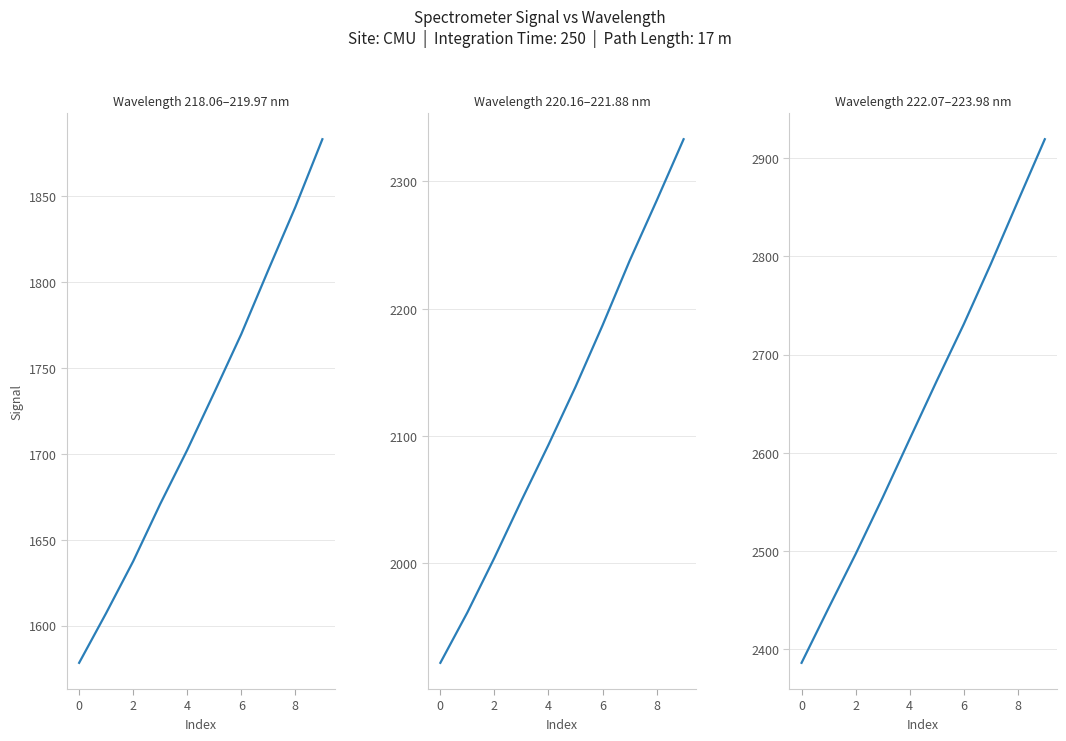

What is the value of the Wavelength 220.16–221.88 nm point at the 8th from the left?

2237.5